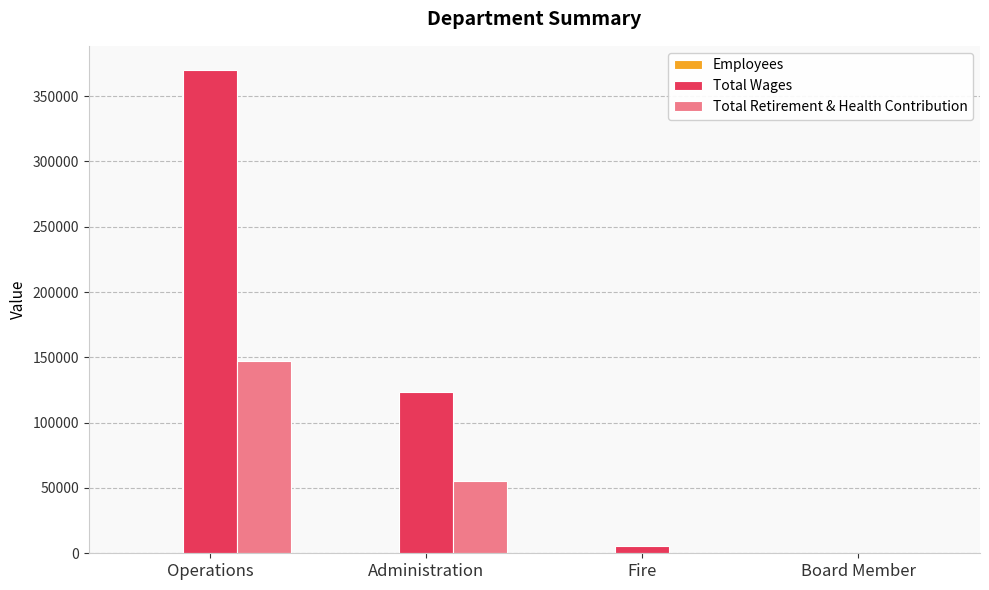

At which category is the sum across all series the highest?

Operations